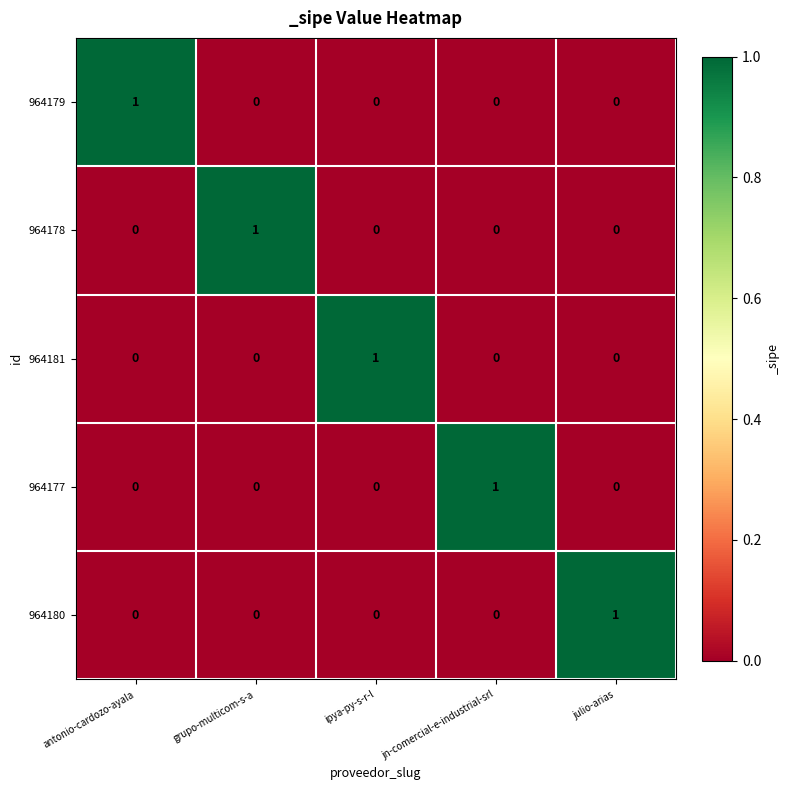

How many positive values does the 964177 series have?

1